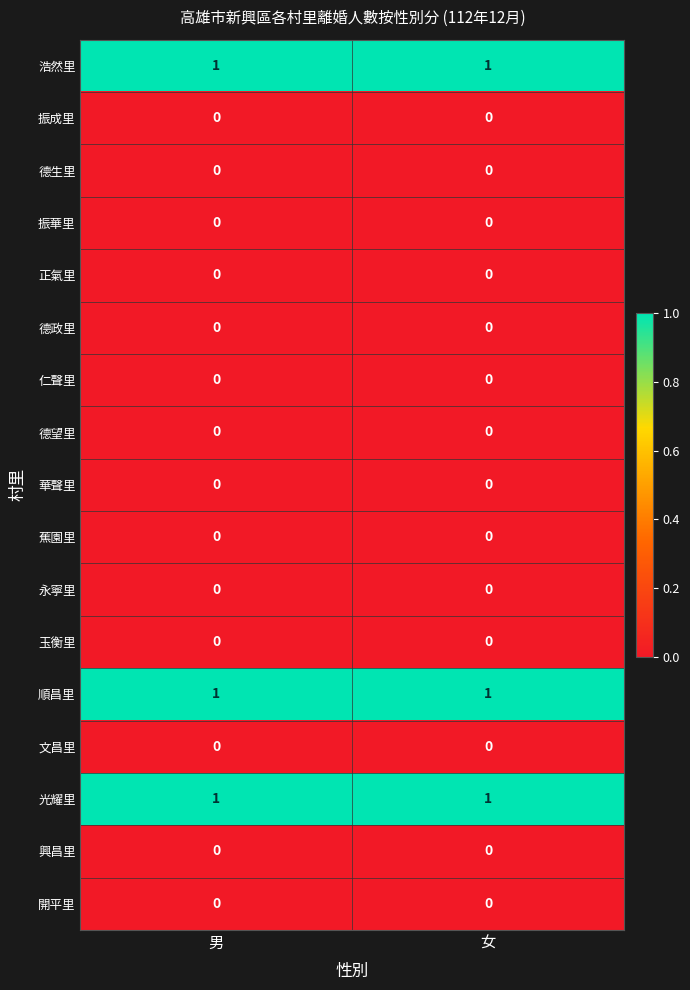

Is the value of 永寧里 at 女 greater than the value of 光耀里 at 女?

No